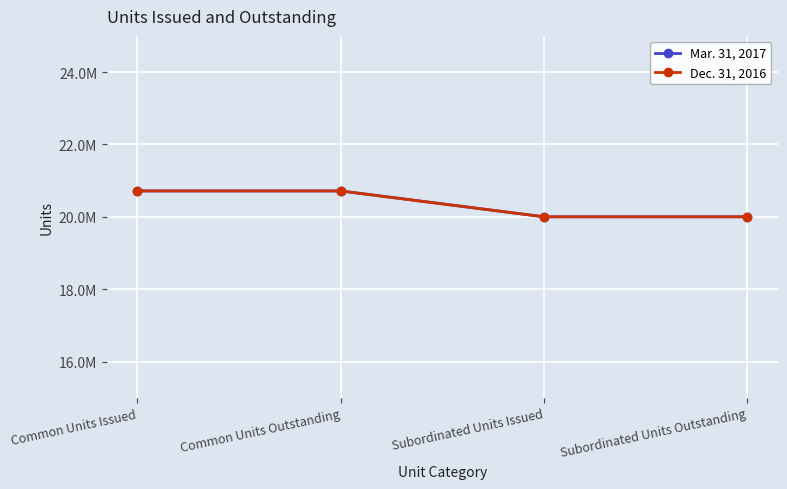

Is this an area chart (filled region under the line)?

No